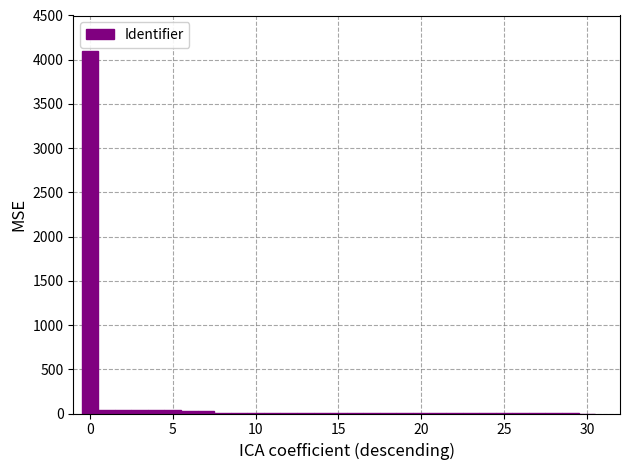

Read against the x-axis, roughly where is the centre of the tallest bar?

0.0